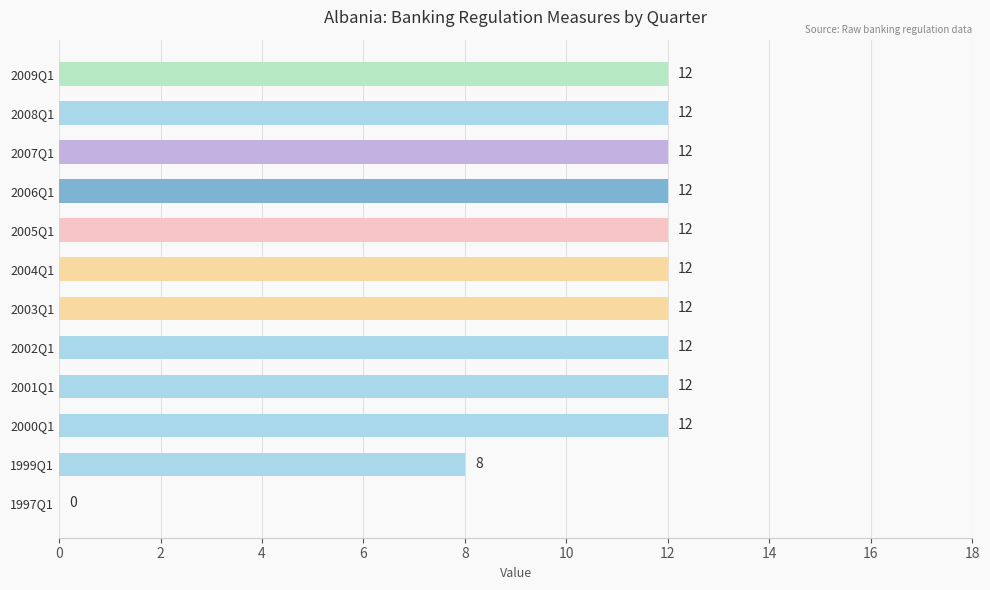

True or false: the data shows 12 at 2007Q1.

True